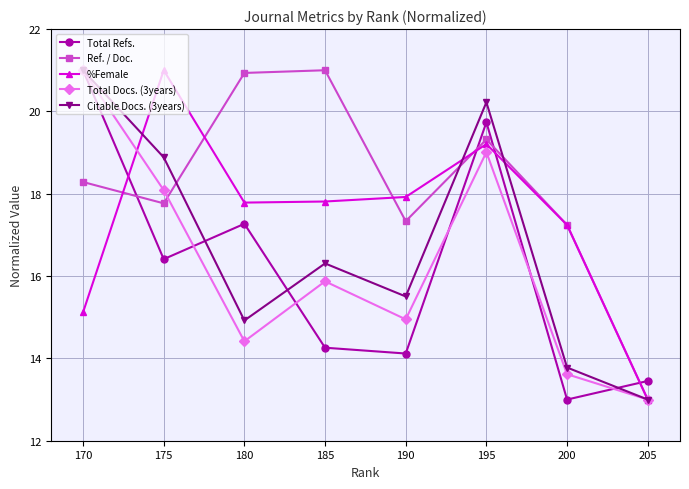

Reading left to right, transcribe all the data shown in this chart.

Total Refs.: 170=21.0	175=16.4	180=17.3	185=14.3	190=14.1	195=19.7	200=13.0	205=13.5
Ref. / Doc.: 170=18.3	175=17.8	180=20.9	185=21.0	190=17.3	195=19.3	200=17.2	205=13.0
%Female: 170=15.1	175=21.0	180=17.8	185=17.8	190=17.9	195=19.2	200=17.2	205=13.0
Total Docs. (3years): 170=21.0	175=18.1	180=14.4	185=15.9	190=14.9	195=19.0	200=13.6	205=13.0
Citable Docs. (3years): 170=21.0	175=18.9	180=14.9	185=16.3	190=15.5	195=20.2	200=13.8	205=13.0